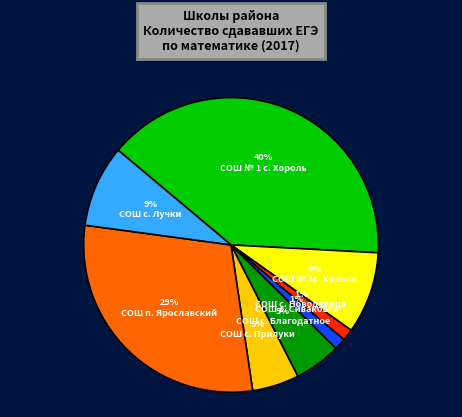

What is the largest slice in the pie chart?

СОШ № 1 с. Хороль